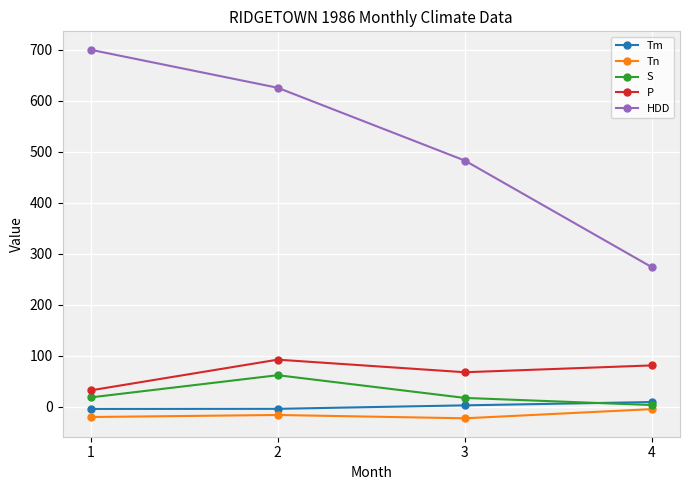

Between 2 and 3, which series saw the biggest shift?

HDD